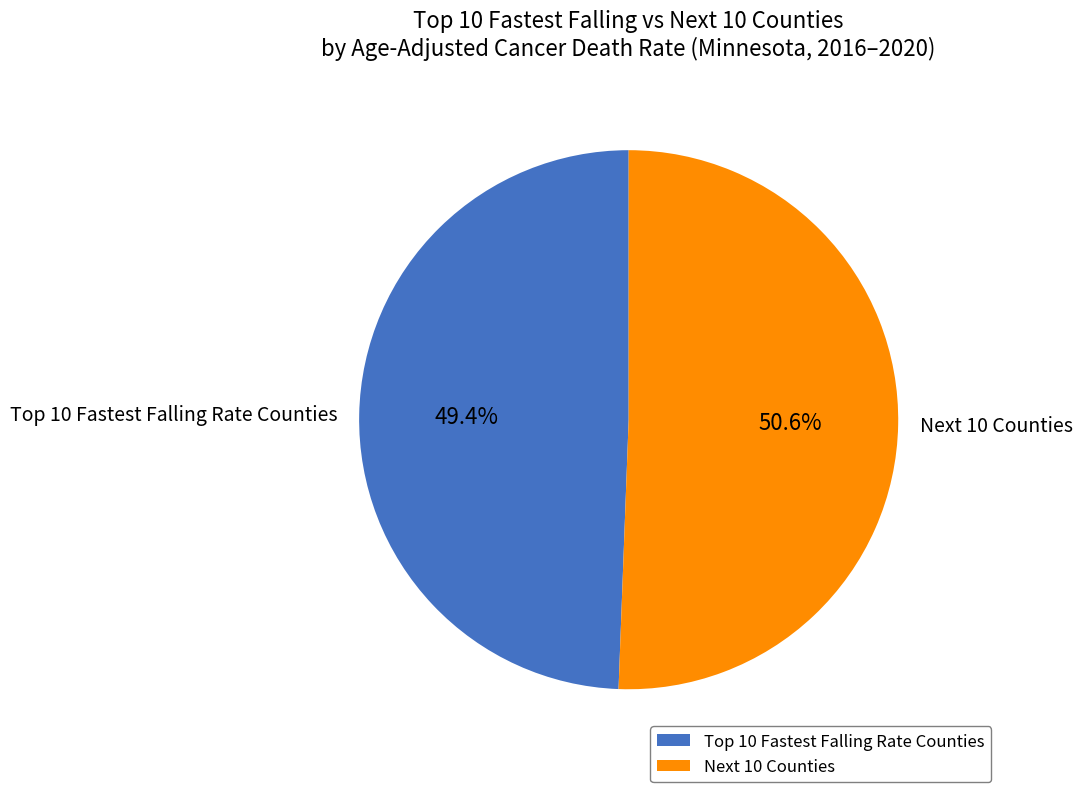

What is the majority slice?

Next 10 Counties